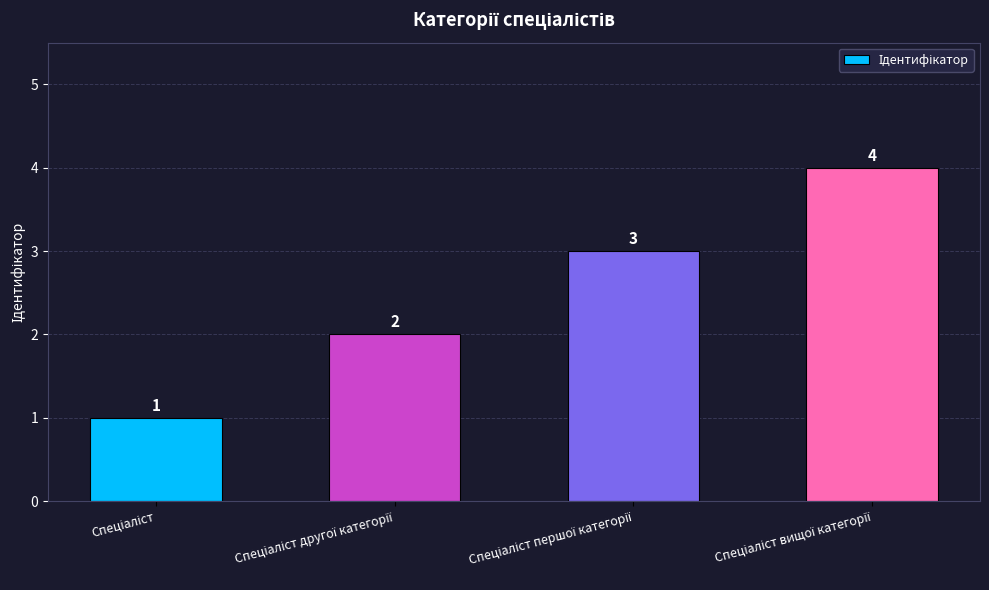

What is the value of the 4th bar from the left?

4